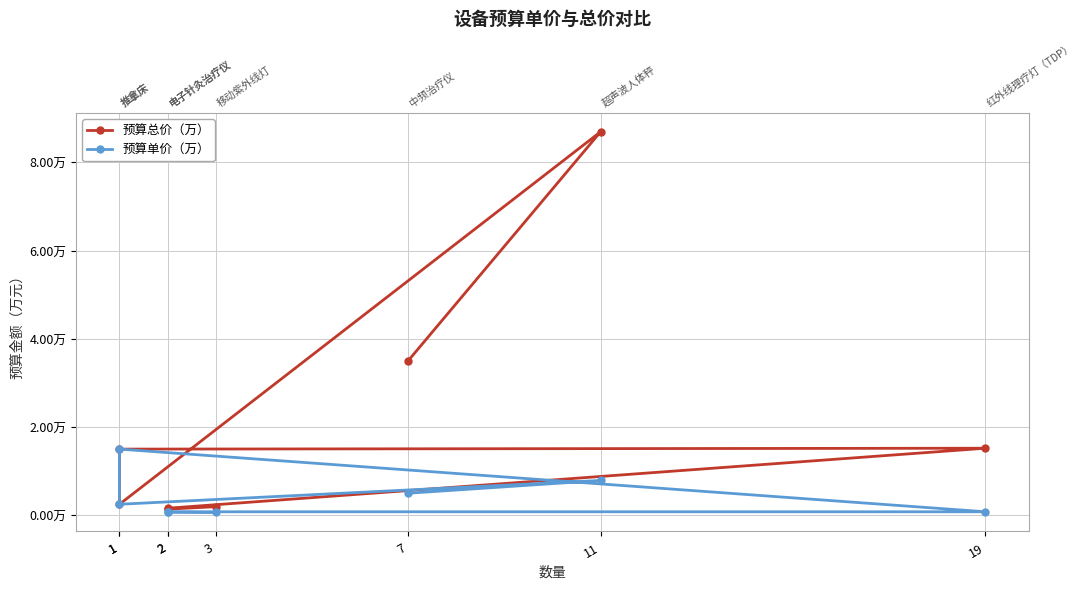

Where is the first local minimum for 预算总价（万）?

2